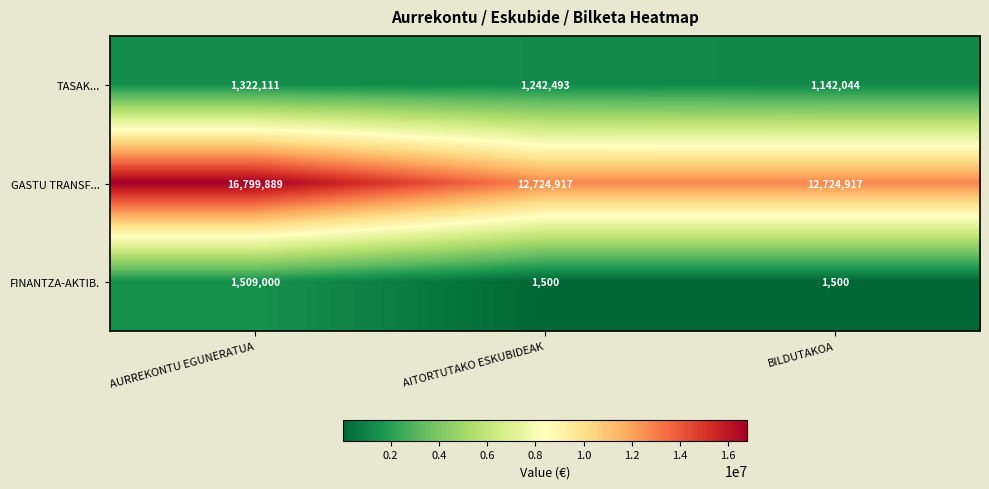

Is it true that GASTU TRANSF... equals 16799889 at AURREKONTU EGUNERATUA?

True